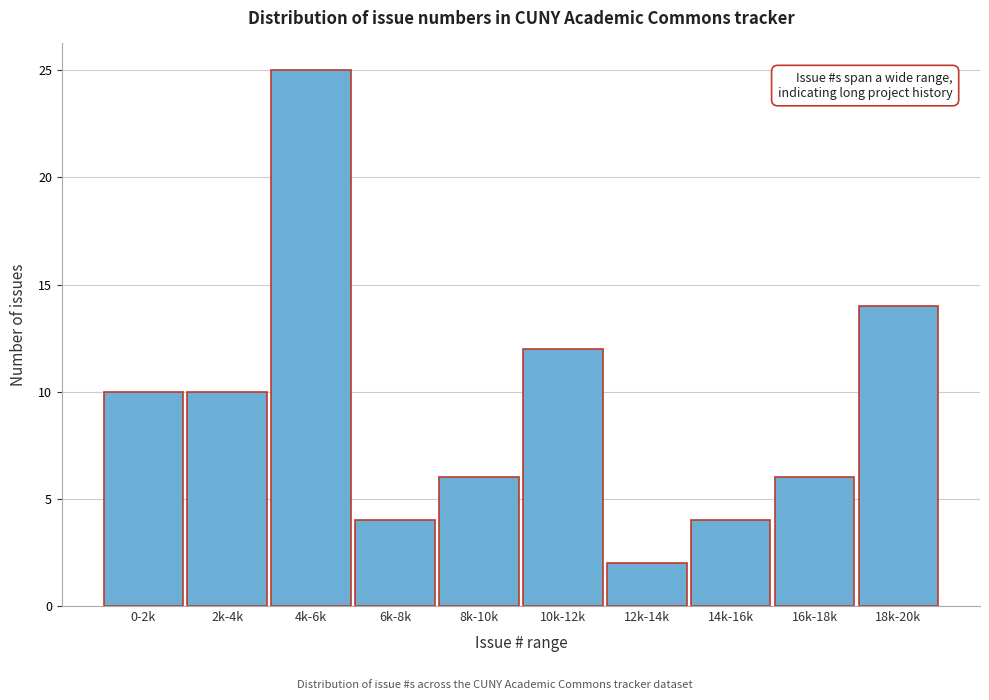

Reading left to right, transcribe all the data shown in this chart.

10	10	25	4	6	12	2	4	6	14